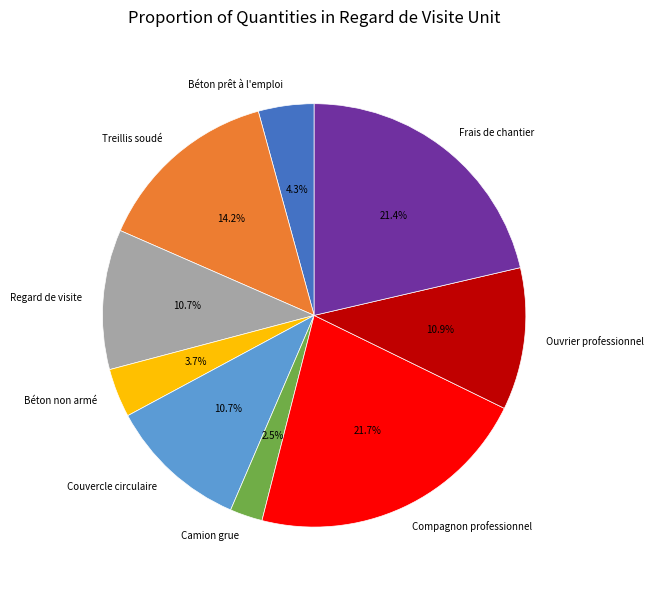

Does Regard de visite represent more than half of the total?

No